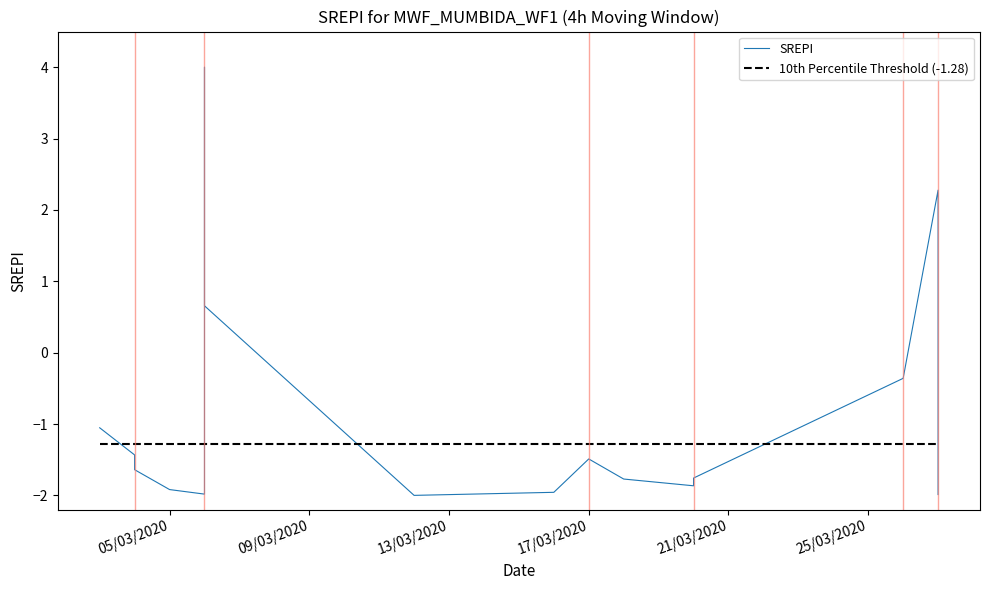

The 10th Percentile Threshold (-1.28) series shows -2.1 at 11. True or false?

False